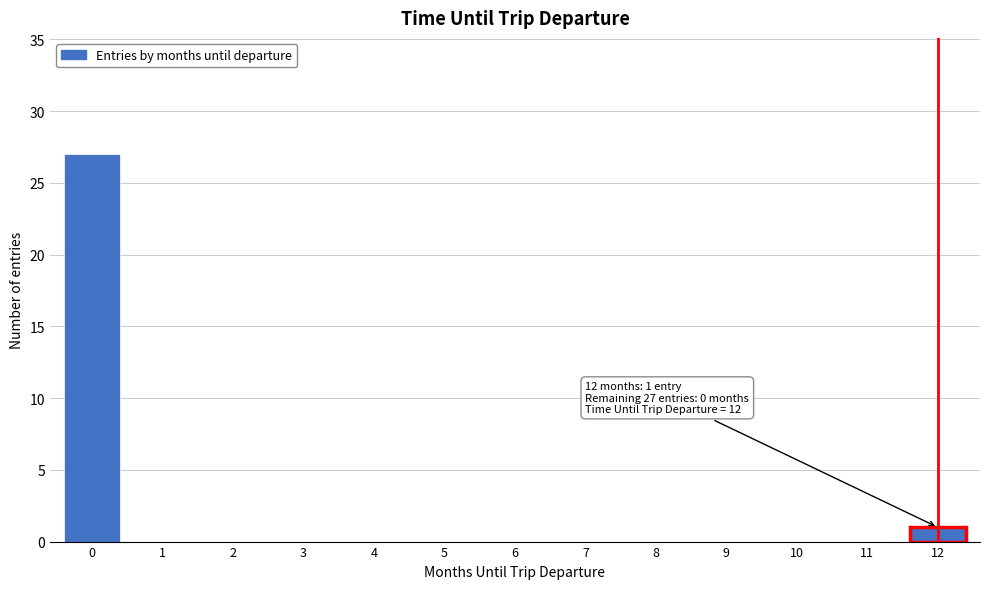

Reading left to right, list all the values displayed in this chart.

0=27	1=0	2=0	3=0	4=0	5=0	6=0	7=0	8=0	9=0	10=0	11=0	12=1